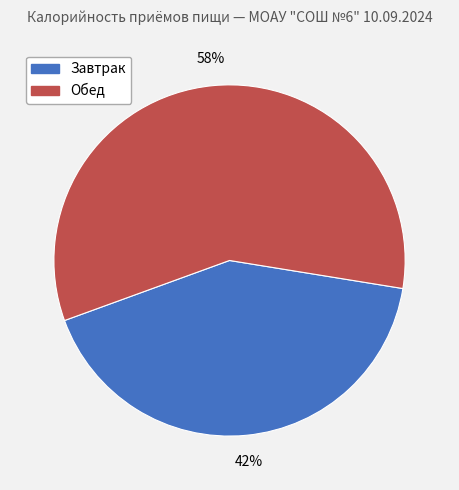

Do Обед and Завтрак together represent more than half of the pie?

Yes